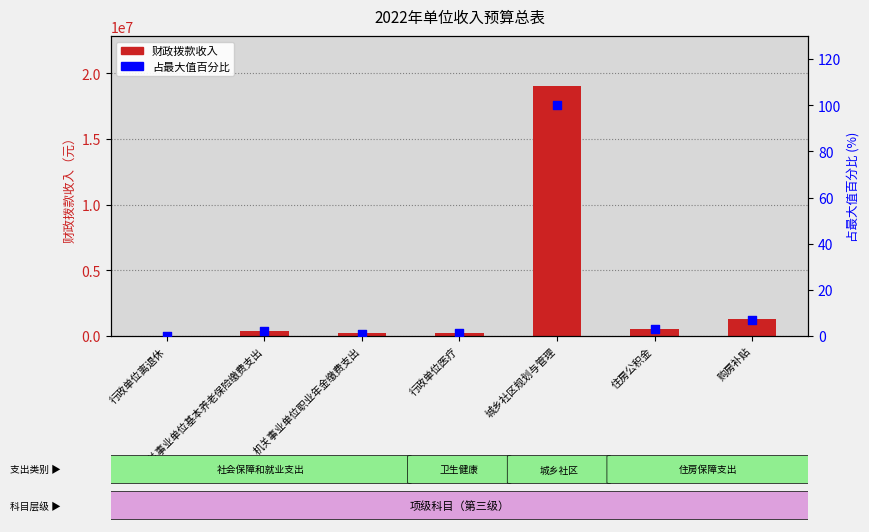

Is the value of 财政拨款收入 at 购房补贴 greater than the value of 占最大值百分比 at 机关事业单位基本养老保险缴费支出?

Yes